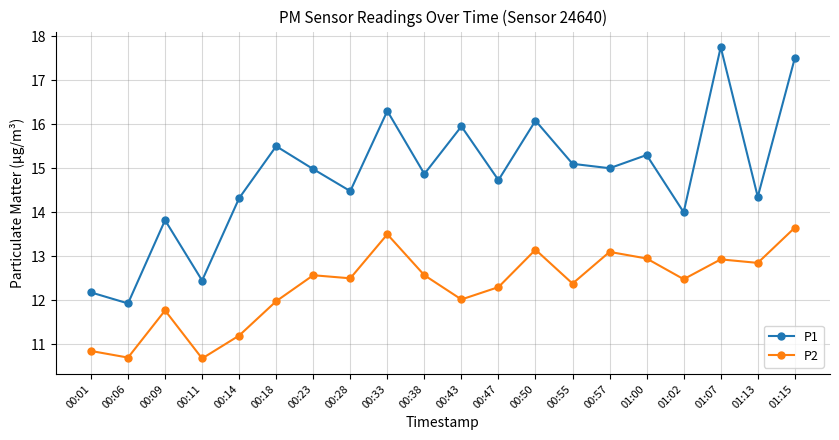

At which category is the sum across all series the highest?

01:15